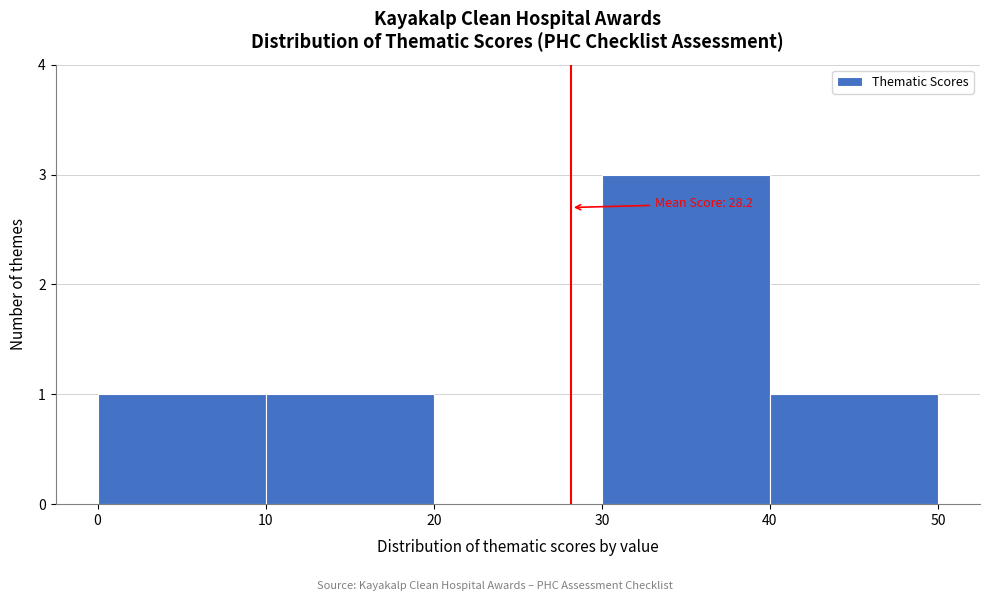

Over which range of the x-axis is the bar tallest?

30 to 40